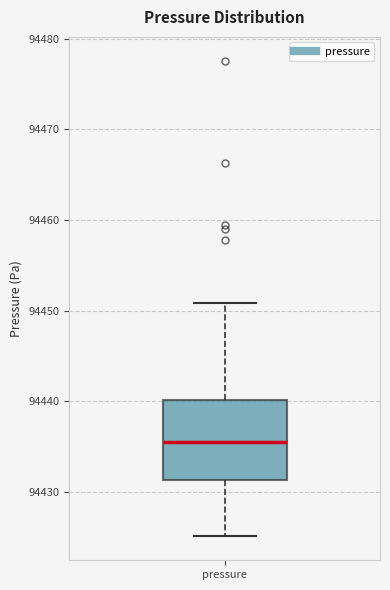

Transcribe this box plot: give where the median line is, the range the box spans, and where the two whiskers end, as read against the y-axis. The values are not printed on the chart, so give them approximately, as read against the axis.

median 94436, box 94431 to 94440, whiskers 94425 to 94451